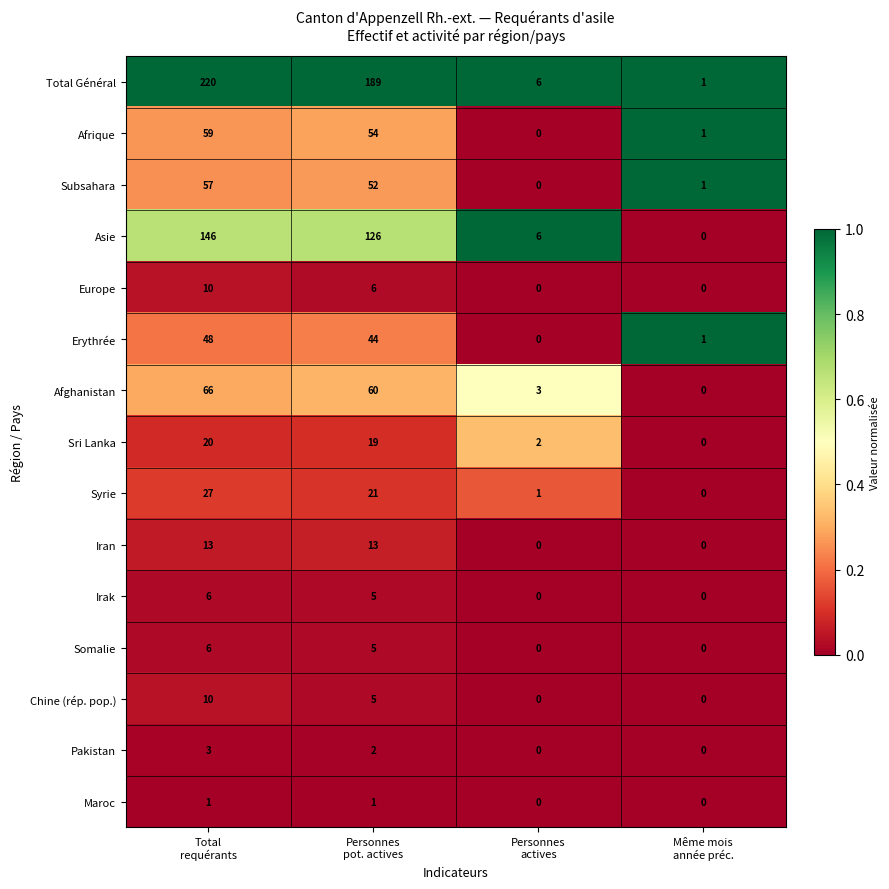

What is the maximum value for Irak?

6